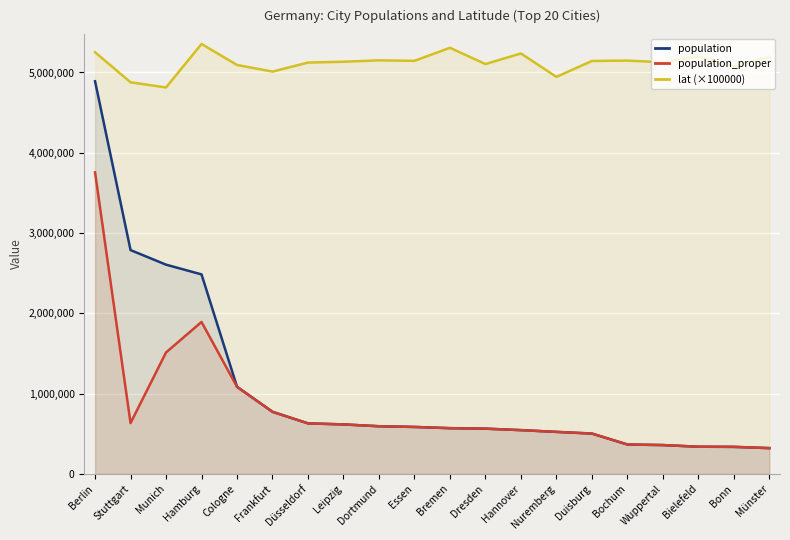

True or false: population has more than 1 points higher than both neighbors.

False